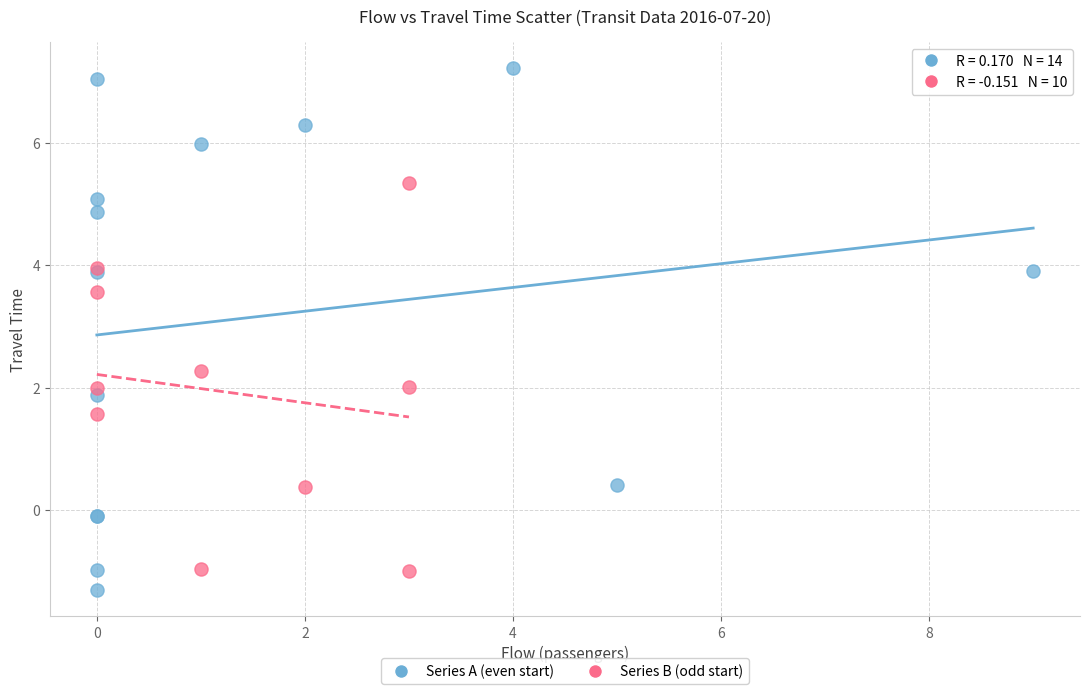

Which series has the widest spread of Y values?

Series A (even start)